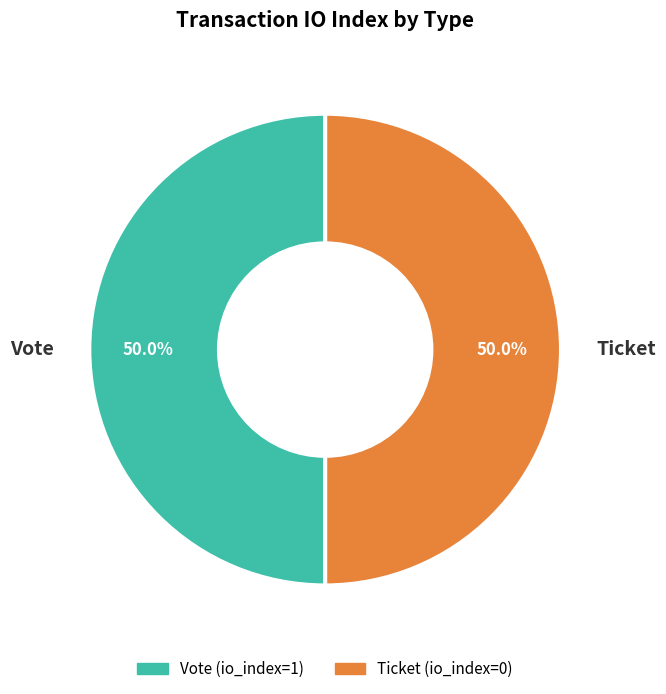

To the nearest percent, what is the average slice percentage?

50%